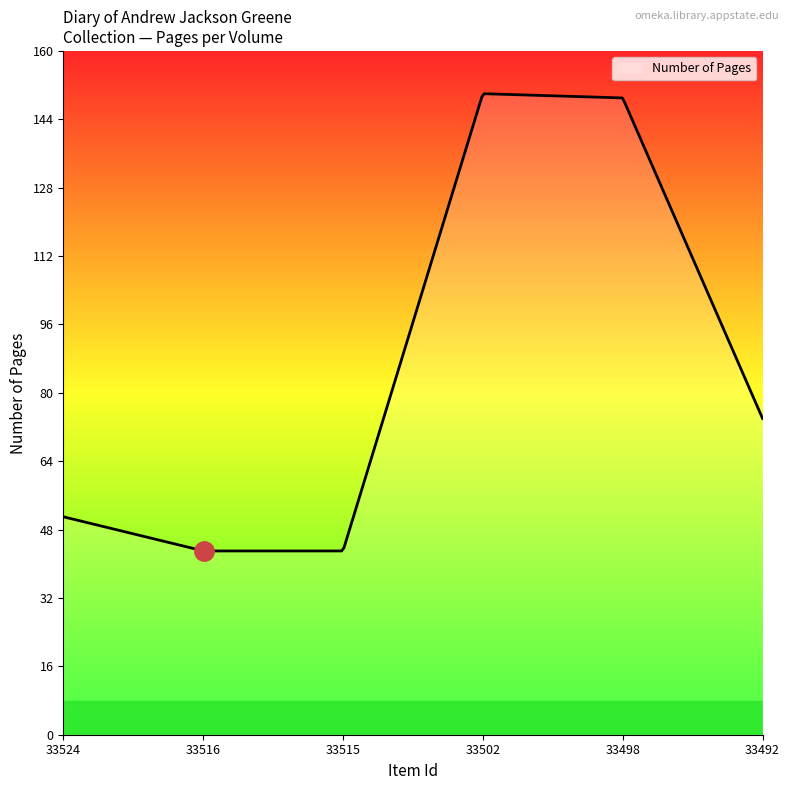

What is the difference between the maximum and second lowest values?

107.0